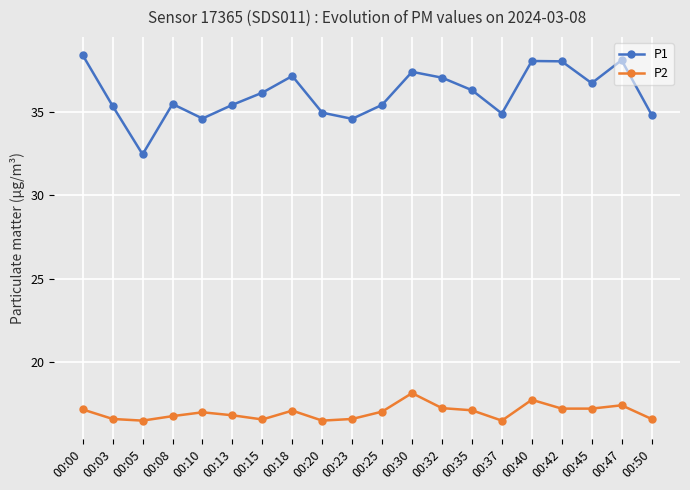

What is the value of the P2 point at the 19th from the left?

17.4